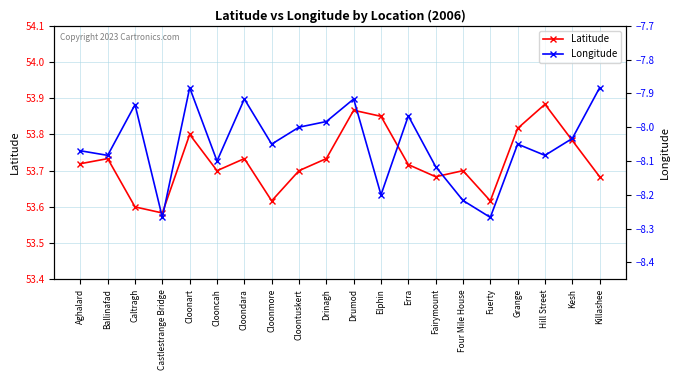

True or false: Longitude has a value of -3.4 at Caltragh.

False